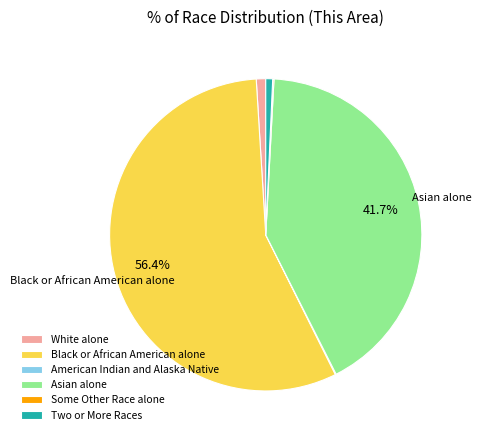

Between Black or African American alone and White alone, which is larger?

Black or African American alone